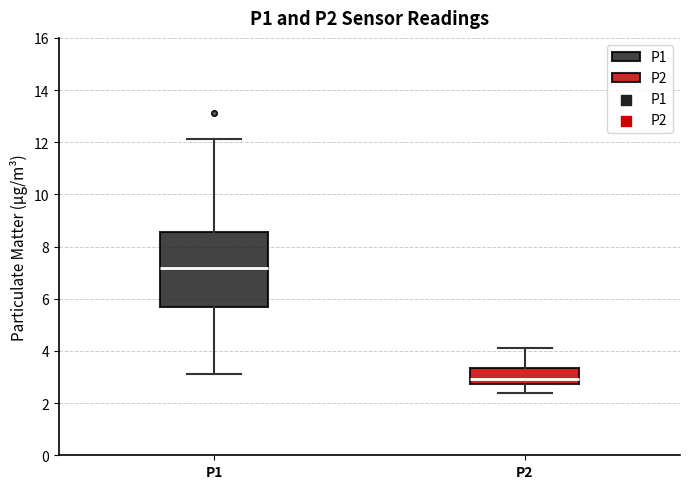

Which box is the tallest, from its lower edge to its upper edge?

P1